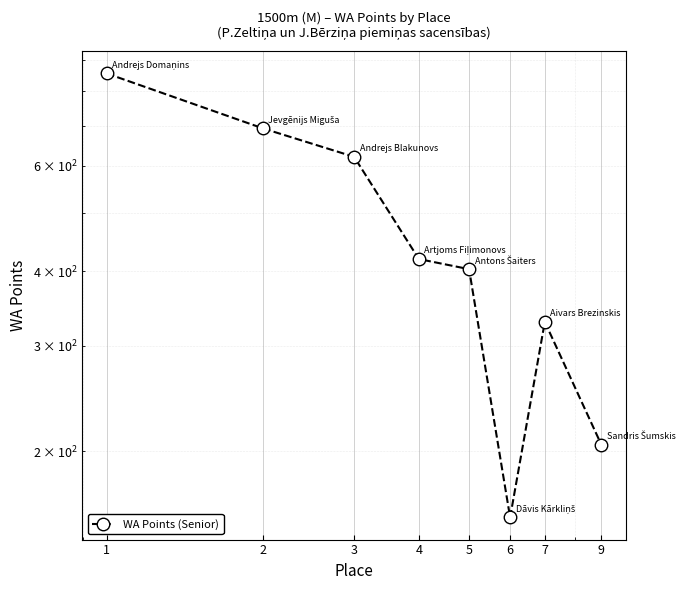

List the labels in order of value, smallest first.

6, 9, 7, 5, 4, 3, 2, 1